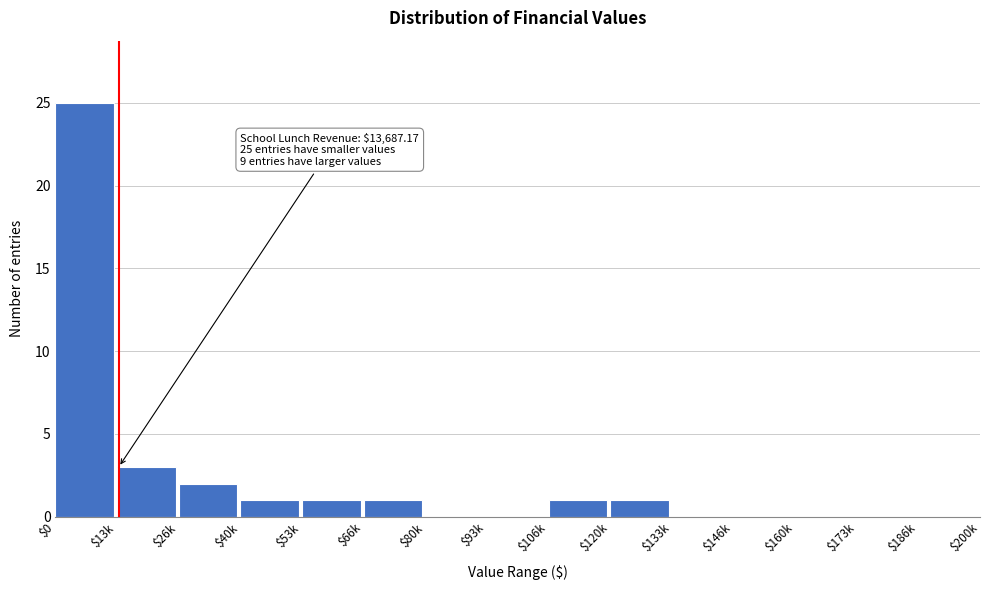

Where is the data nearest to the value 12?

$13k